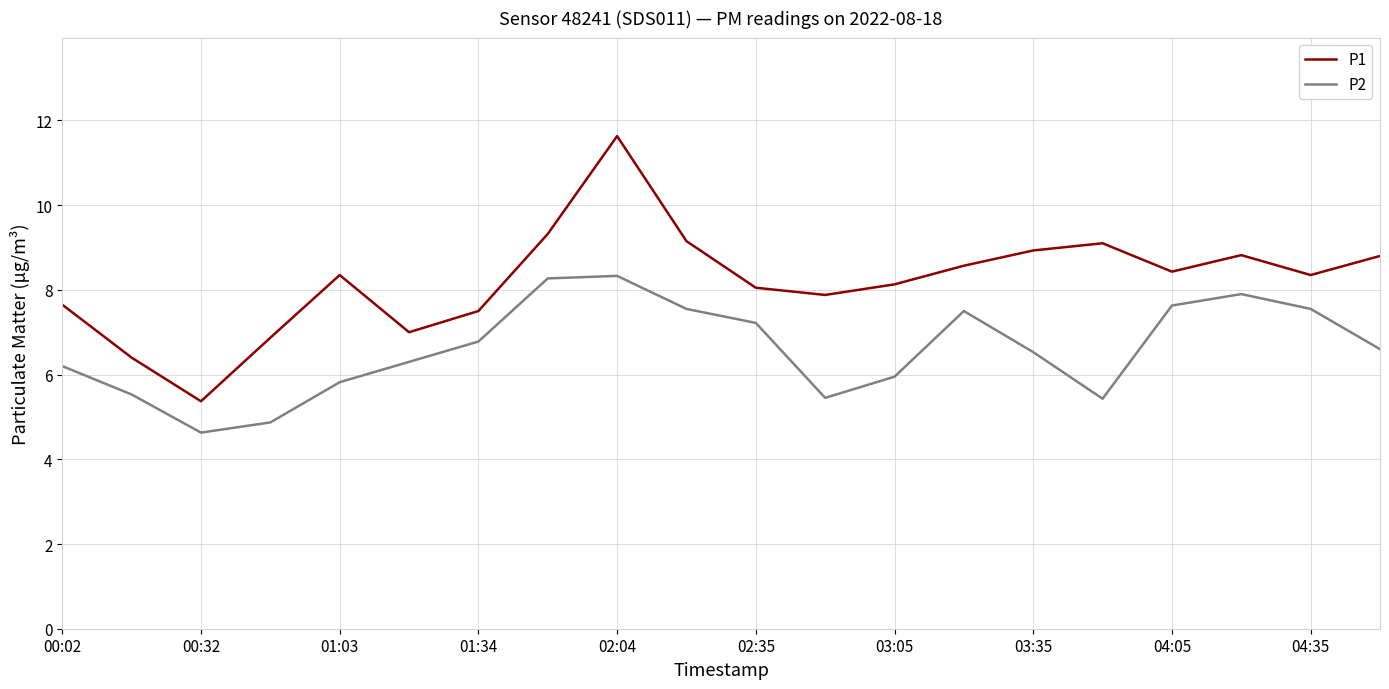

What is the greatest value displayed?

11.6